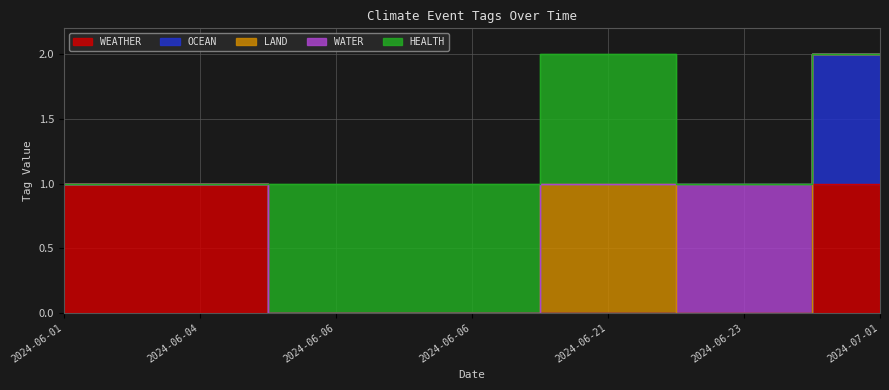

How many lines are shown in the chart?

5